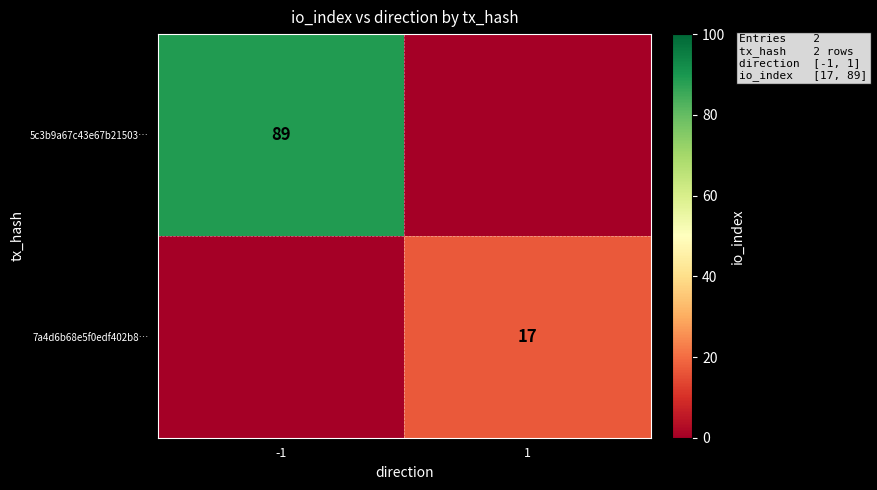

The value of 5c3b9a67c43e67b21503… at -1 is 89. True or false?

True